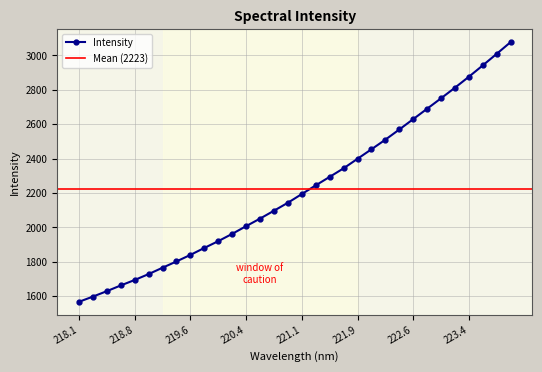

True or false: the data shows 539.1 at 220.5444.

False